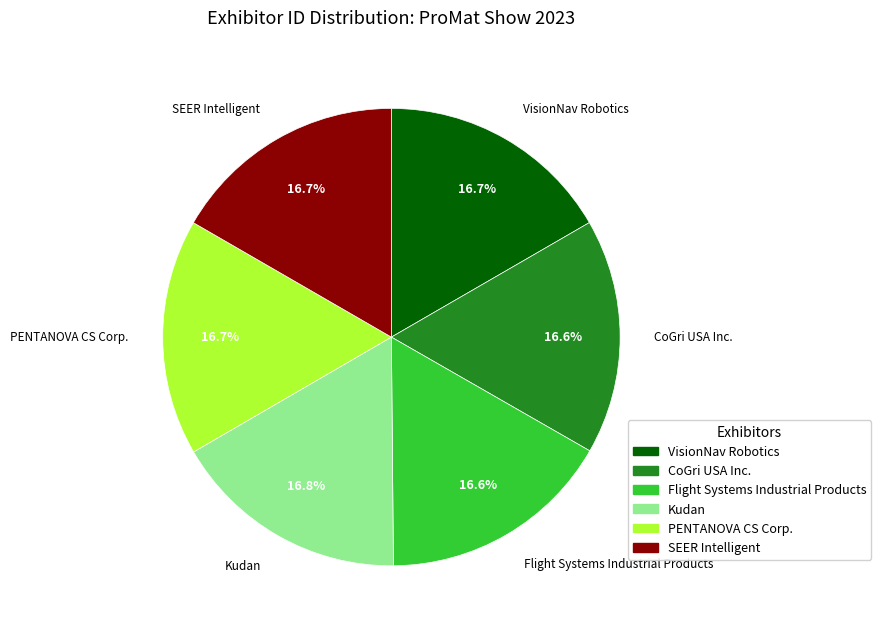

What percentage is NOT represented by VisionNav Robotics?

83.3%